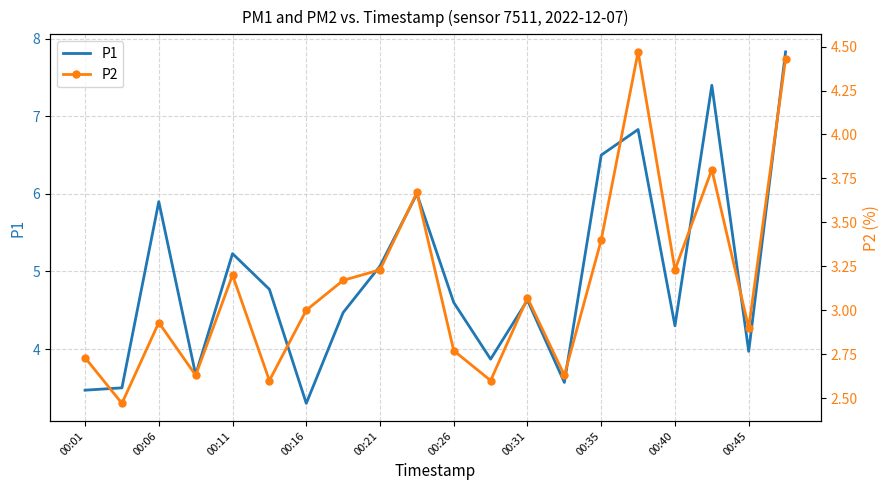

At how many categories does at least one series exceed 7?

2